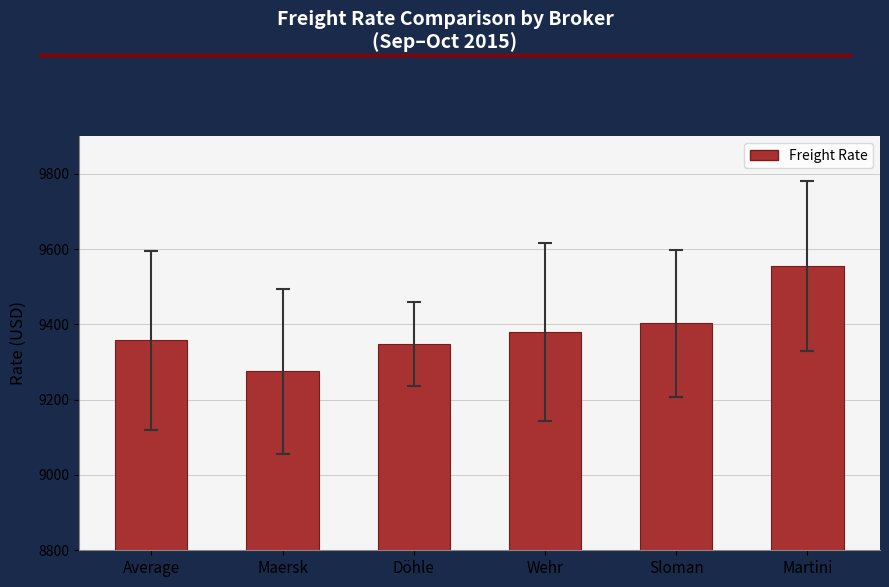

What is the average value?

9386.3